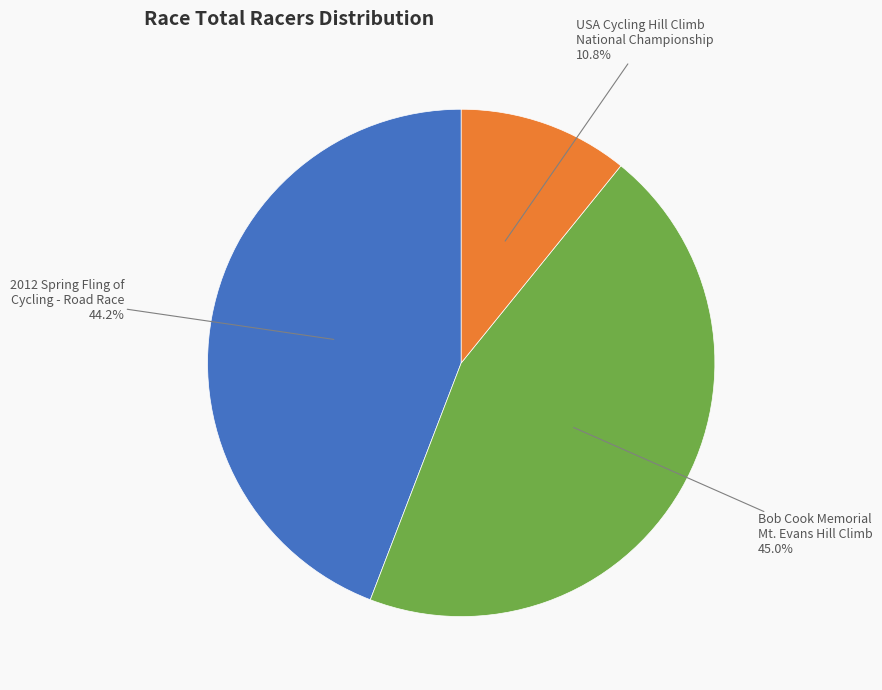

To the nearest percent, what is the average slice percentage?

33%